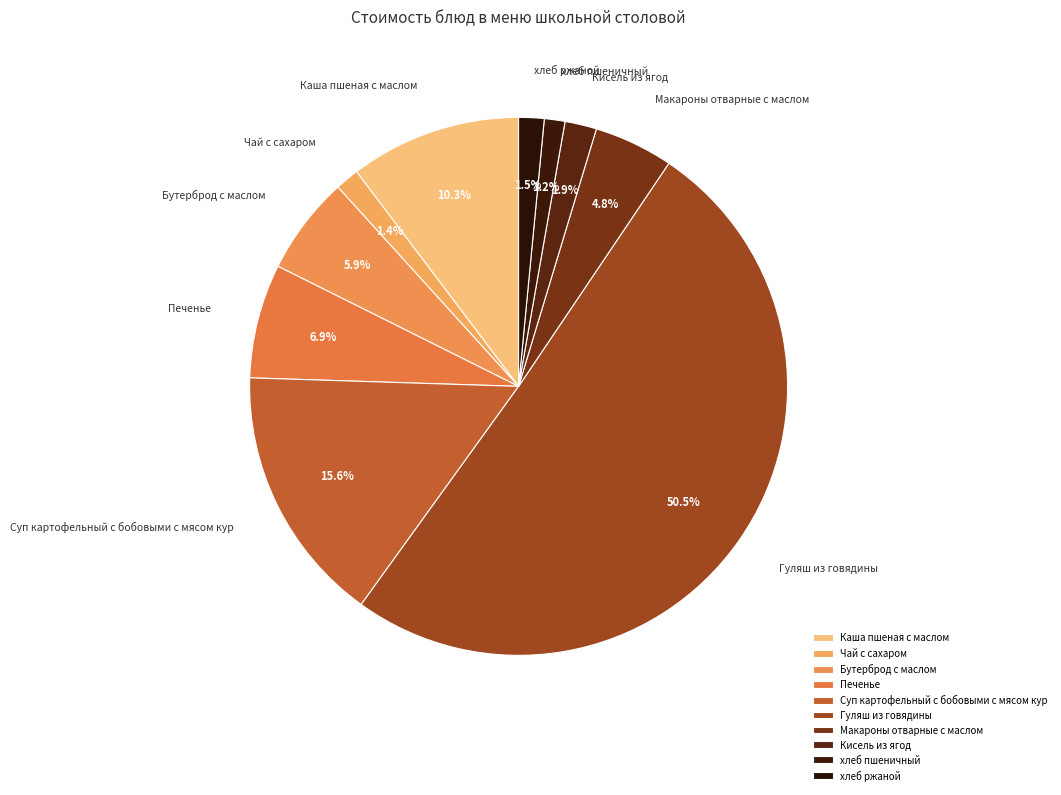

How much of the chart is everything except Гуляш из говядины?

49.5%